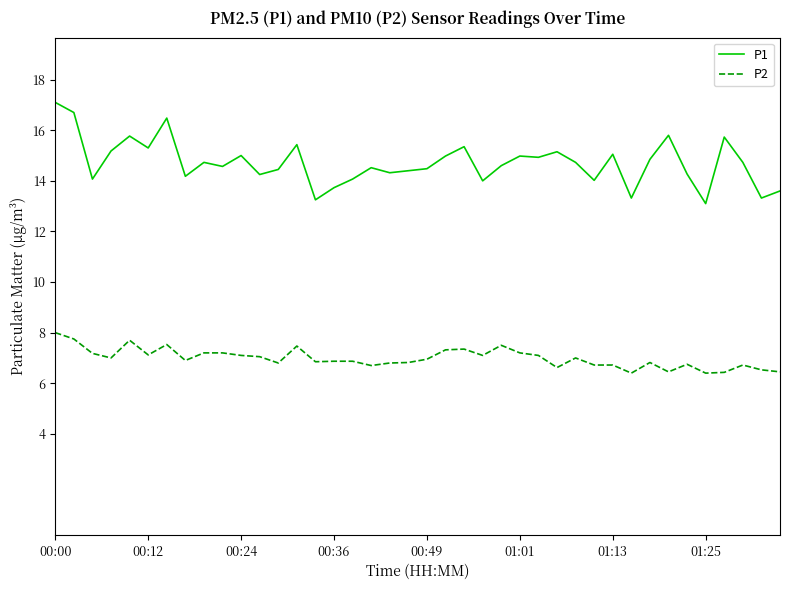

Which series has the largest range (max minus min)?

P1